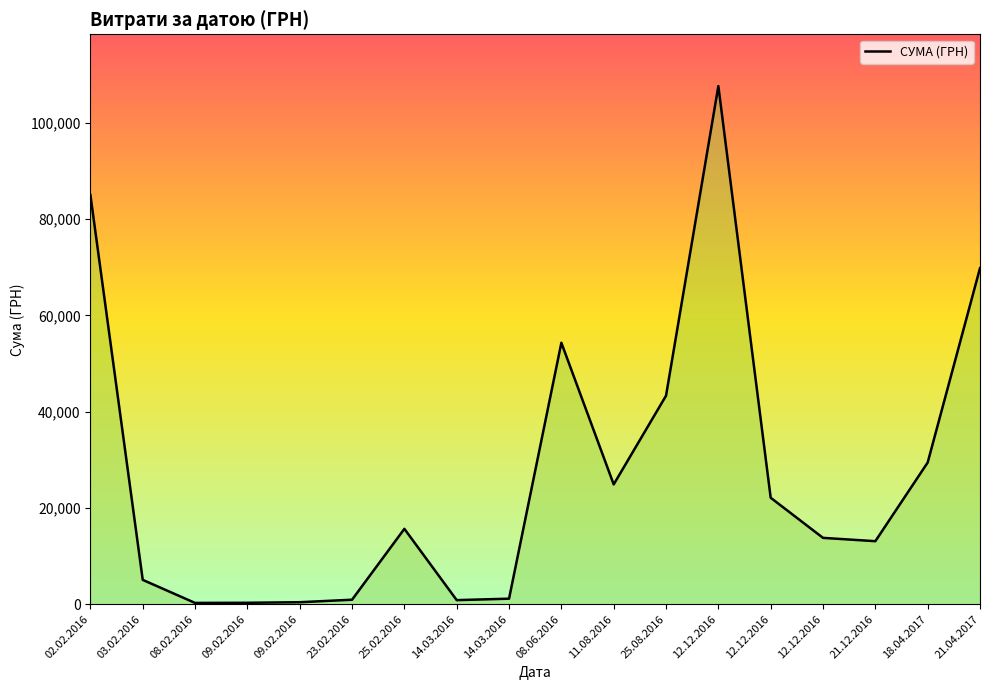

What is the sum of all values?

488165.5